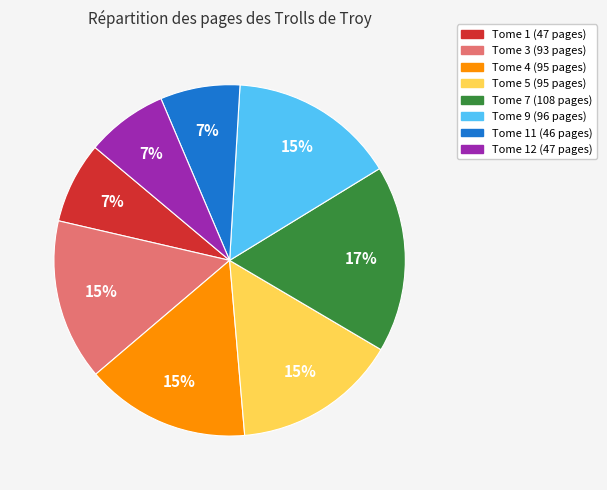

Does any single category account for the majority?

No